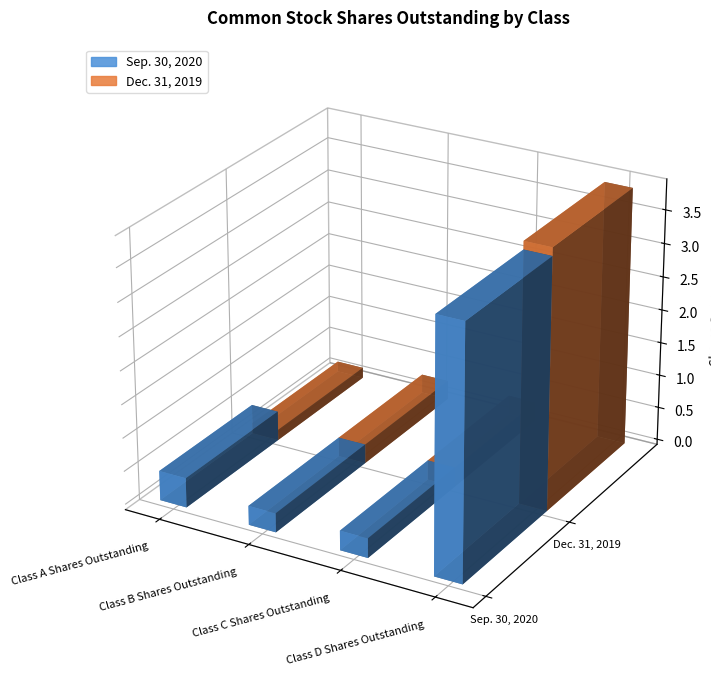

Read the Sep. 30, 2020 value at Class A Shares Outstanding, to the nearest 100.

4441600